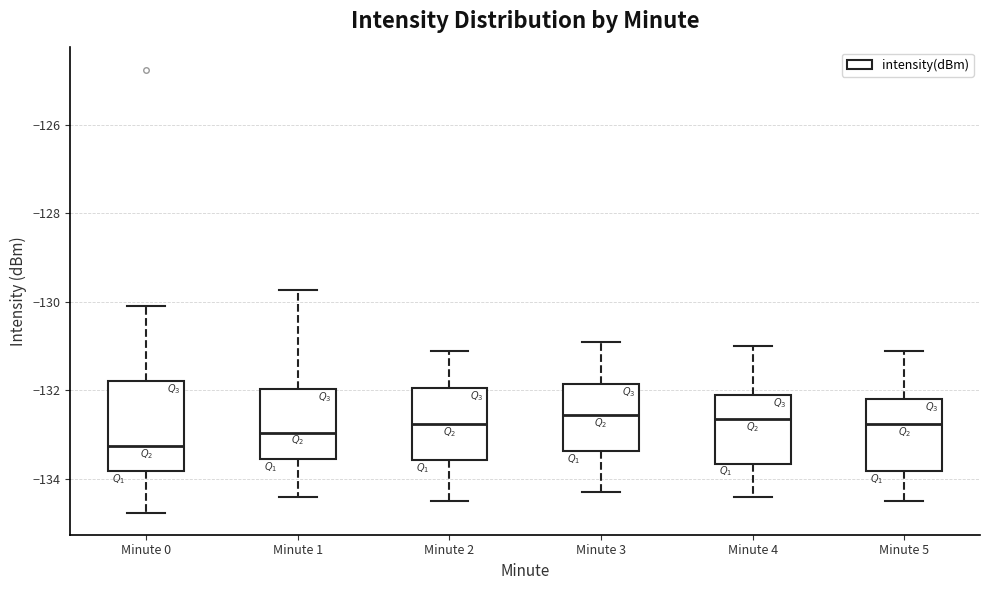

Reading left to right, read every box against the y-axis: the position of its median line, the range the box covers, and the ends of its whiskers. The values are not printed on the chart, so give them approximately, as read against the axis.

Minute 0: median -133.2, box -133.8 to -131.8, whiskers -134.8 to -130.0
Minute 1: median -133.0, box -133.6 to -132.0, whiskers -134.4 to -129.8
Minute 2: median -132.8, box -133.6 to -132.0, whiskers -134.4 to -131.0
Minute 3: median -132.6, box -133.4 to -131.8, whiskers -134.2 to -130.8
Minute 4: median -132.6, box -133.6 to -132.0, whiskers -134.4 to -131.0
Minute 5: median -132.8, box -133.8 to -132.2, whiskers -134.4 to -131.0